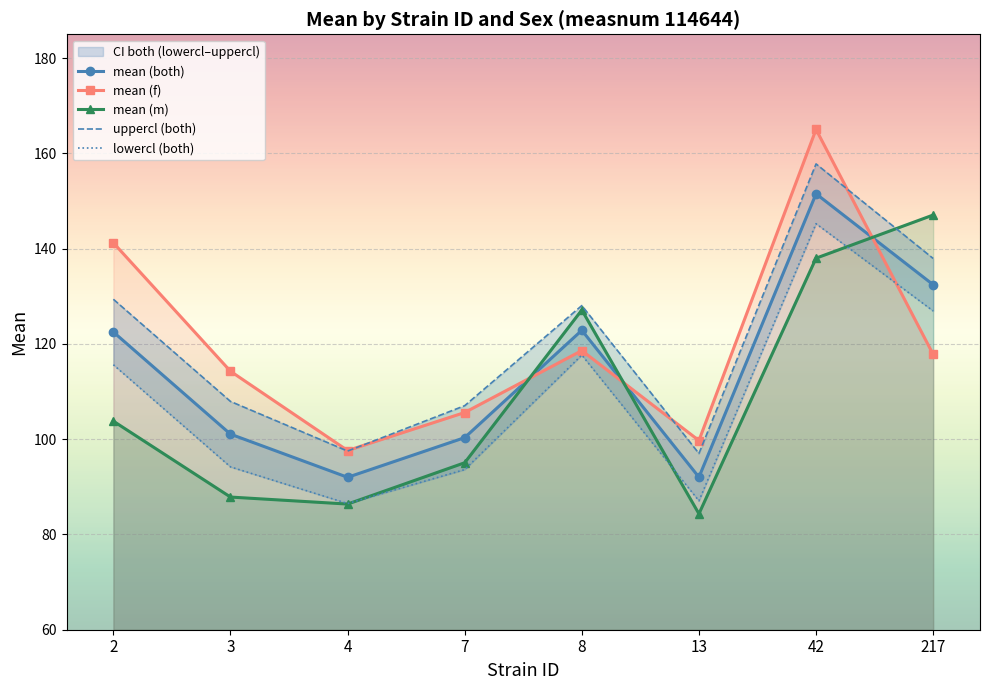

What is the value of the mean (f) point at the 4th from the left?

105.6